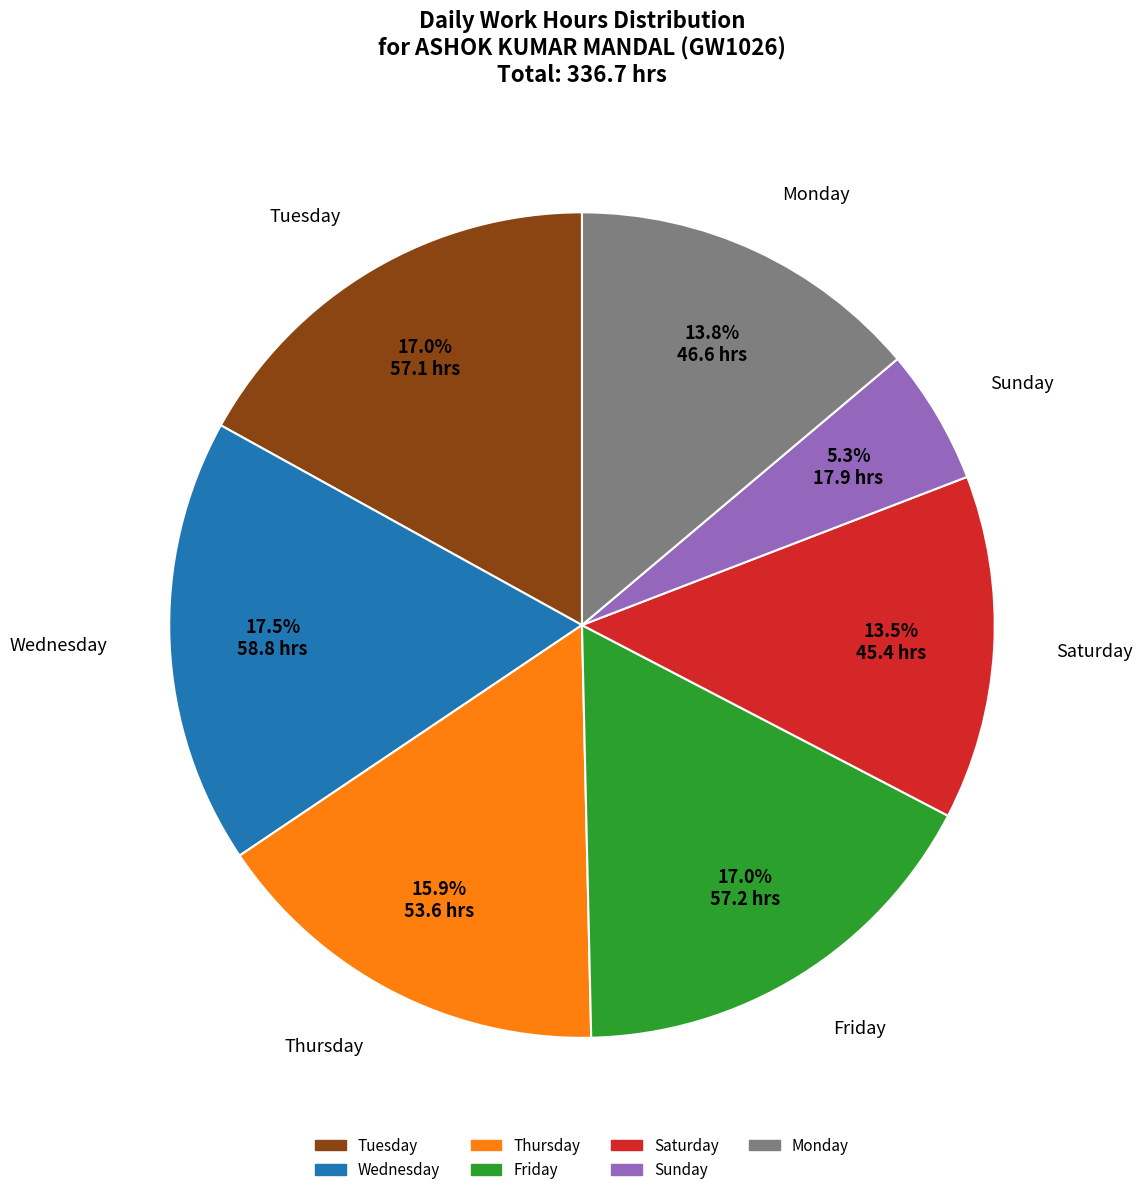

How many segments does this pie chart have?

7